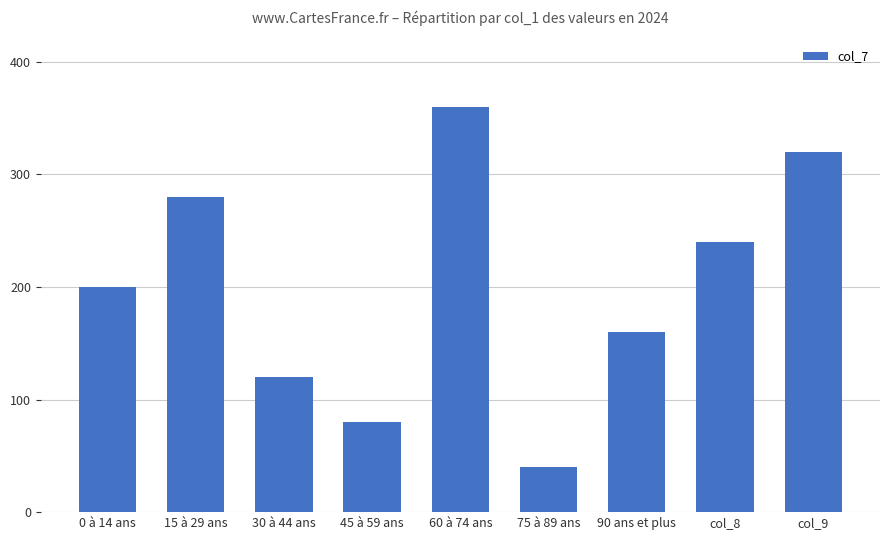

What is the value of the 9th bar from the left?

320